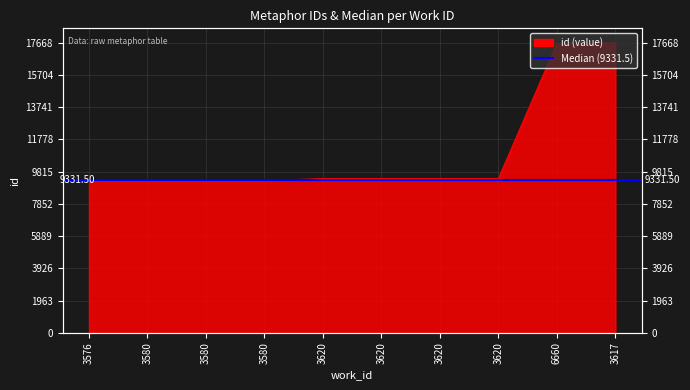

Between 3620 and 3620, which is larger?

3620